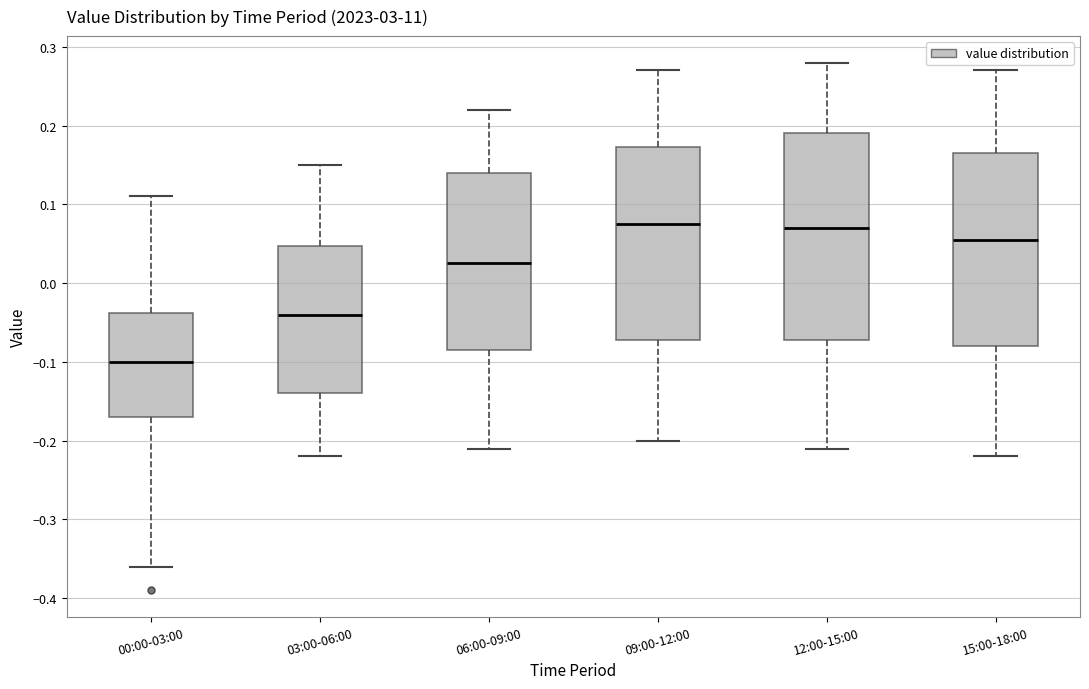

Where is the upper edge of the box for 15:00-18:00 on the y-axis? The values are not printed on the chart, so give them approximately, as read against the axis.

0.17